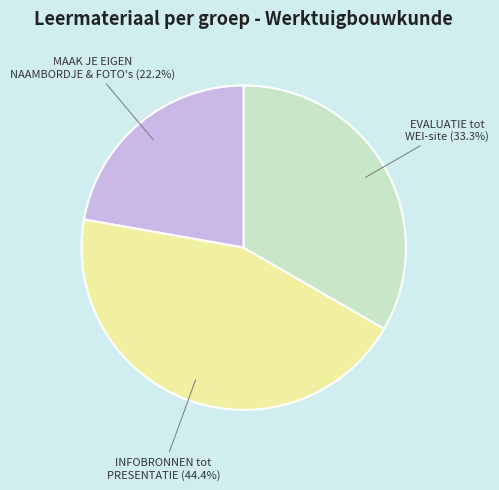

Does any single category account for the majority?

No